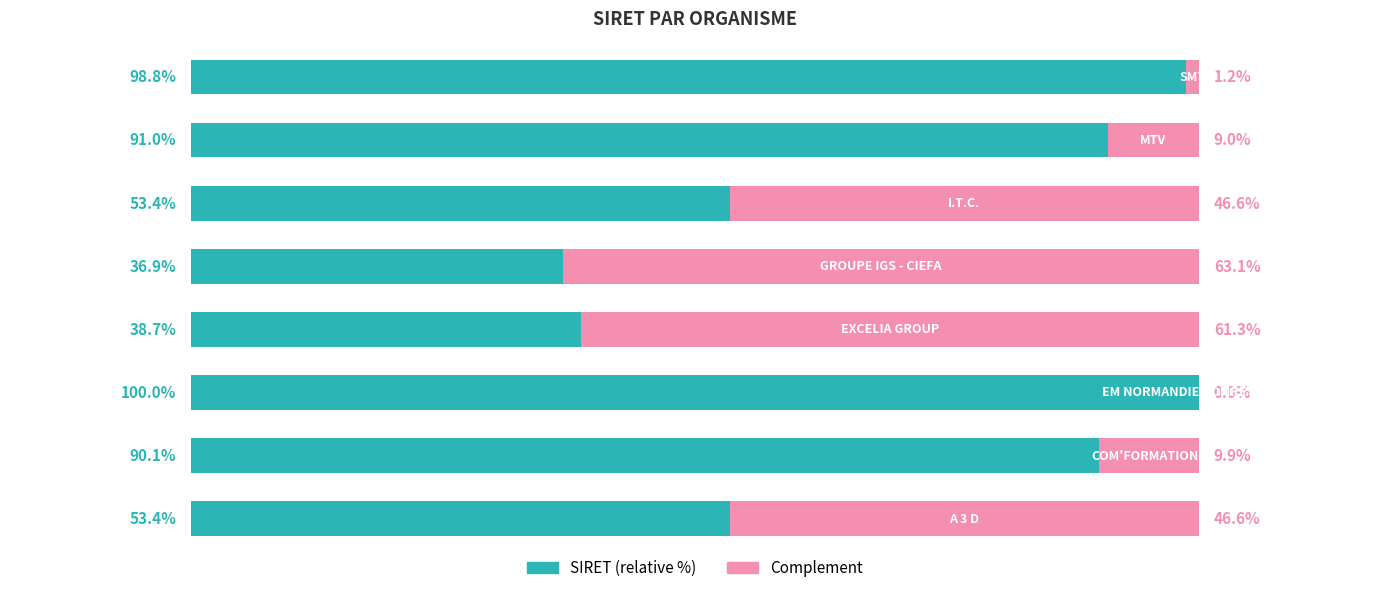

Rank the series by their maximum value, from highest to lowest.

SIRET (relative %), Complement